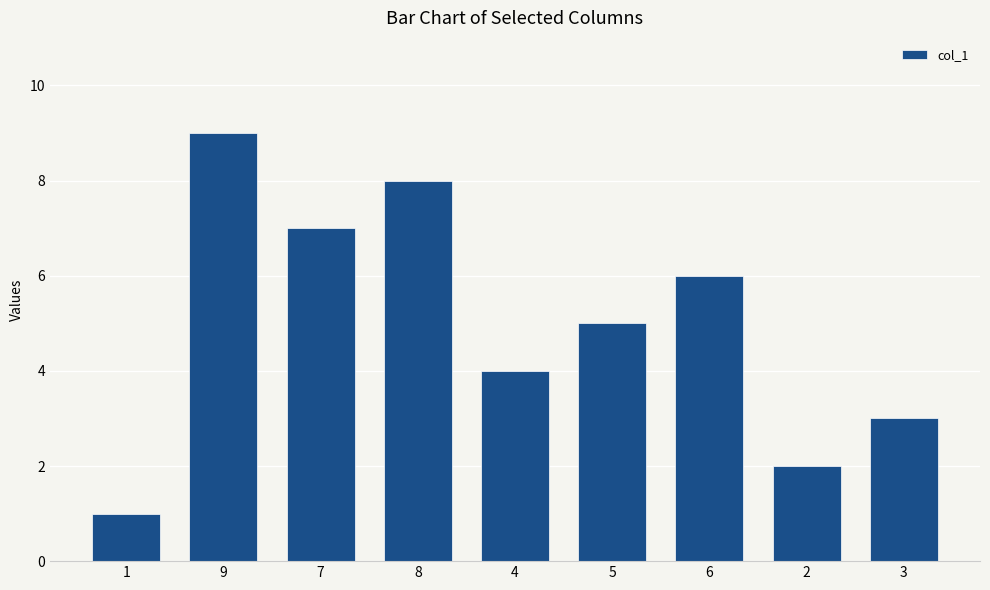

Between 8 and 1, which is larger?

8